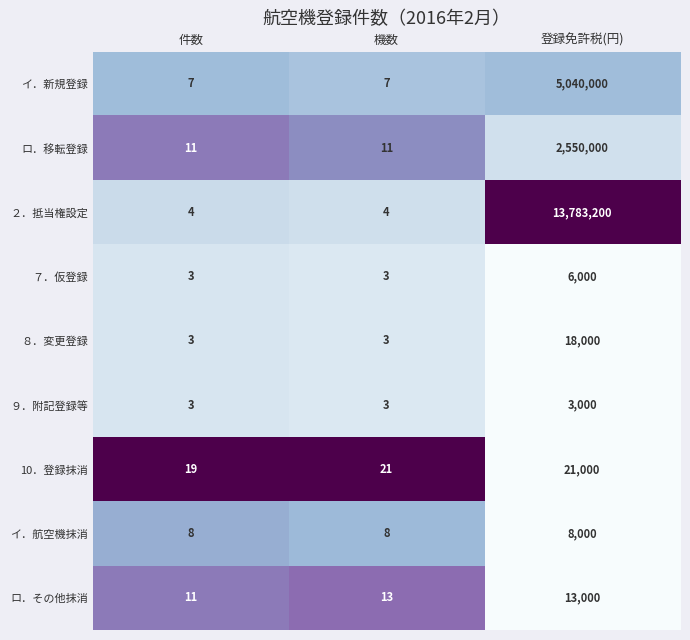

How many イ．航空機抹消 values are between 8 and 8000?

3